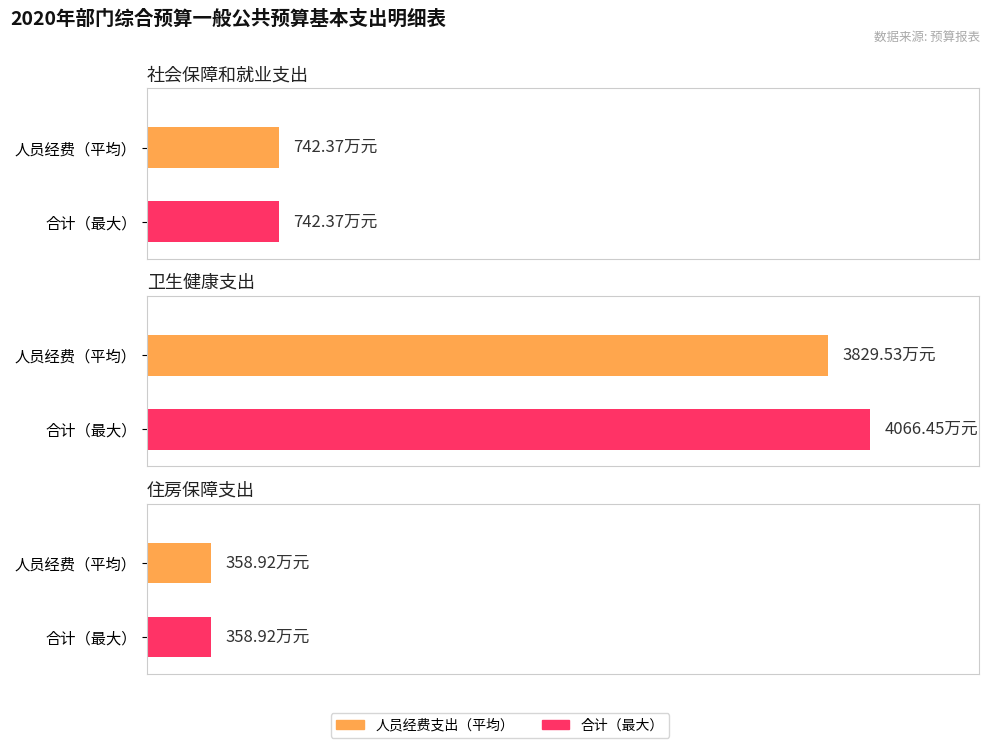

What is the minimum value for 合计?

358.9